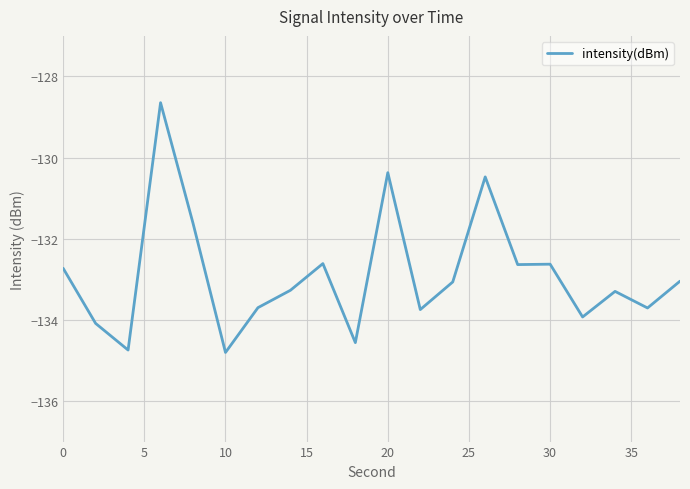

What is the smallest value displayed?

-134.8